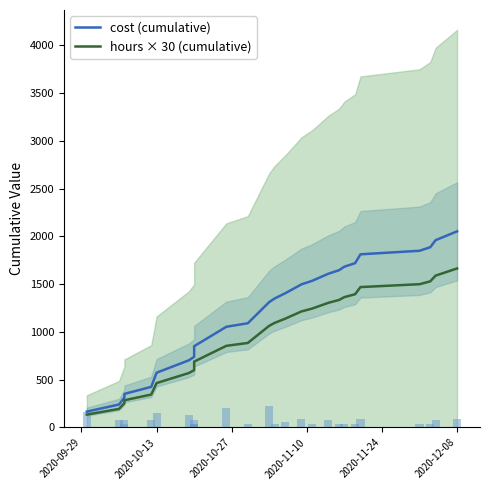

Does the chart contain any negative values?

No